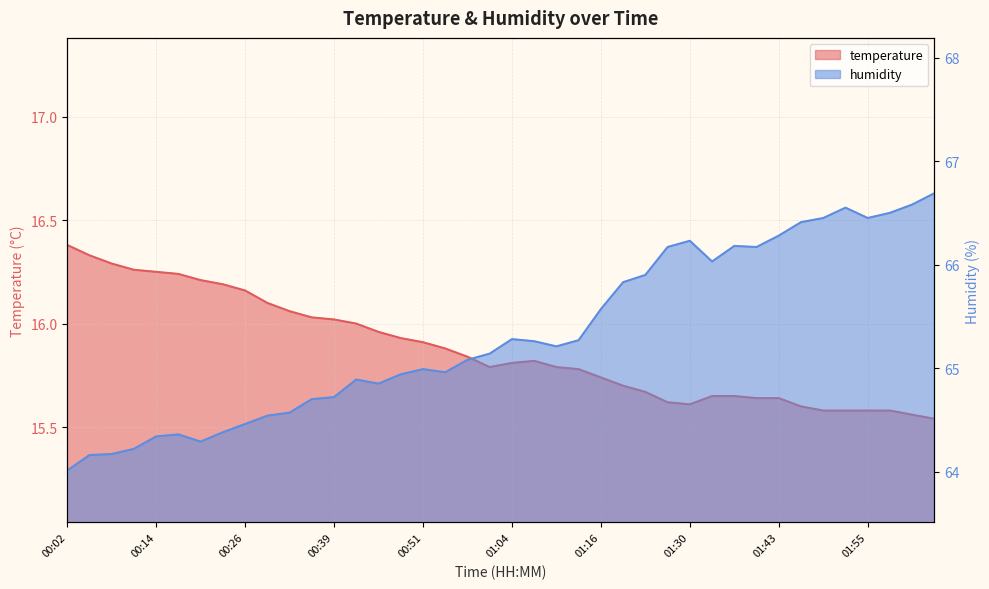

What is the spread (max minus min) of values at 00:42?

48.9